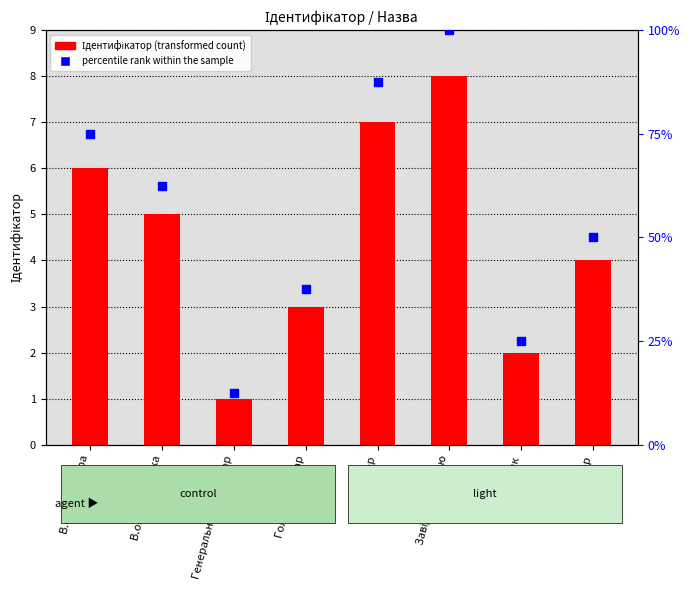

Which series reaches the minimum Y coordinate?

Ідентифікатор